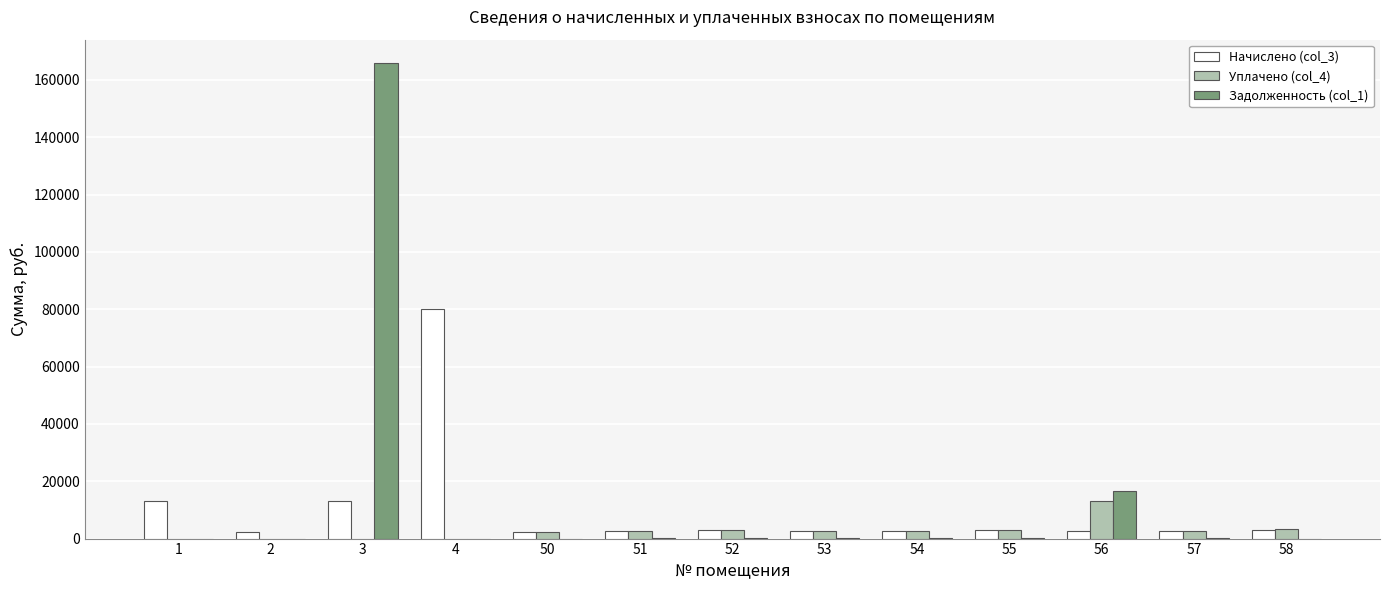

The value of Уплачено (col_4) at 50 is 2252.6. True or false?

True